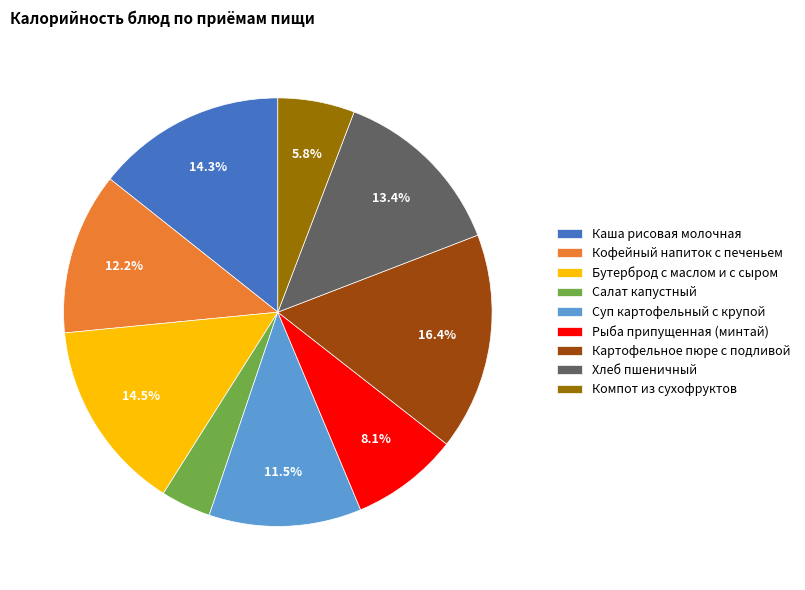

Count the number of slices in the pie.

9